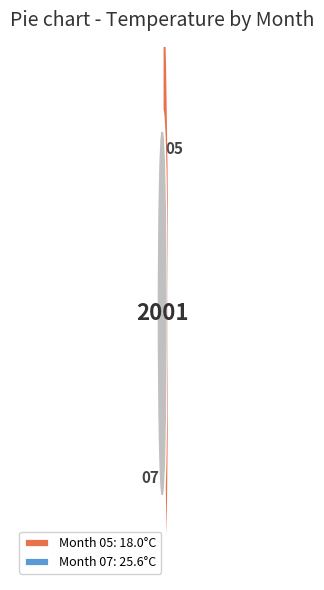

What is the majority slice?

07